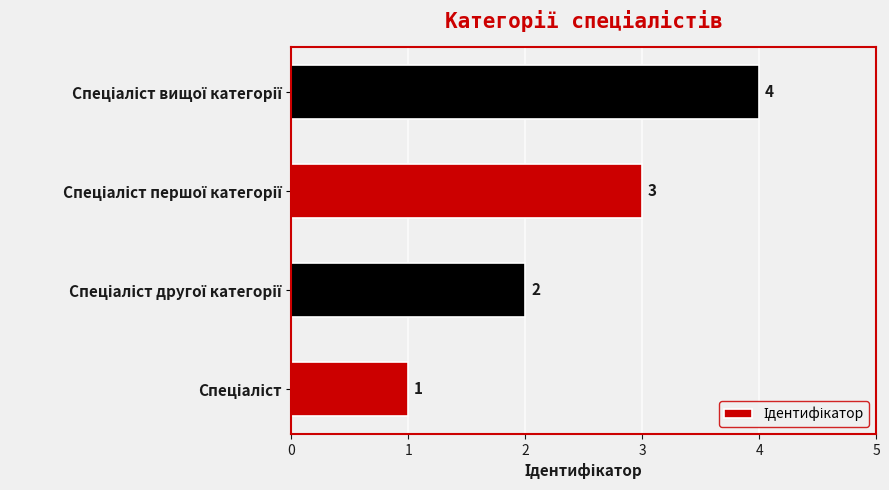

What is the difference between the maximum and second lowest values?

2